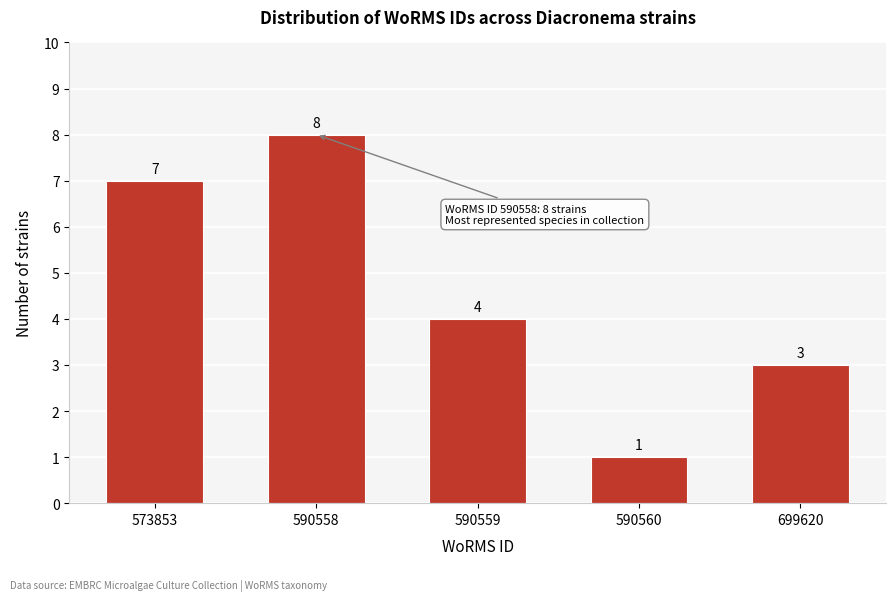

Reading left to right, what are all the values shown in this chart?

7	8	4	1	3